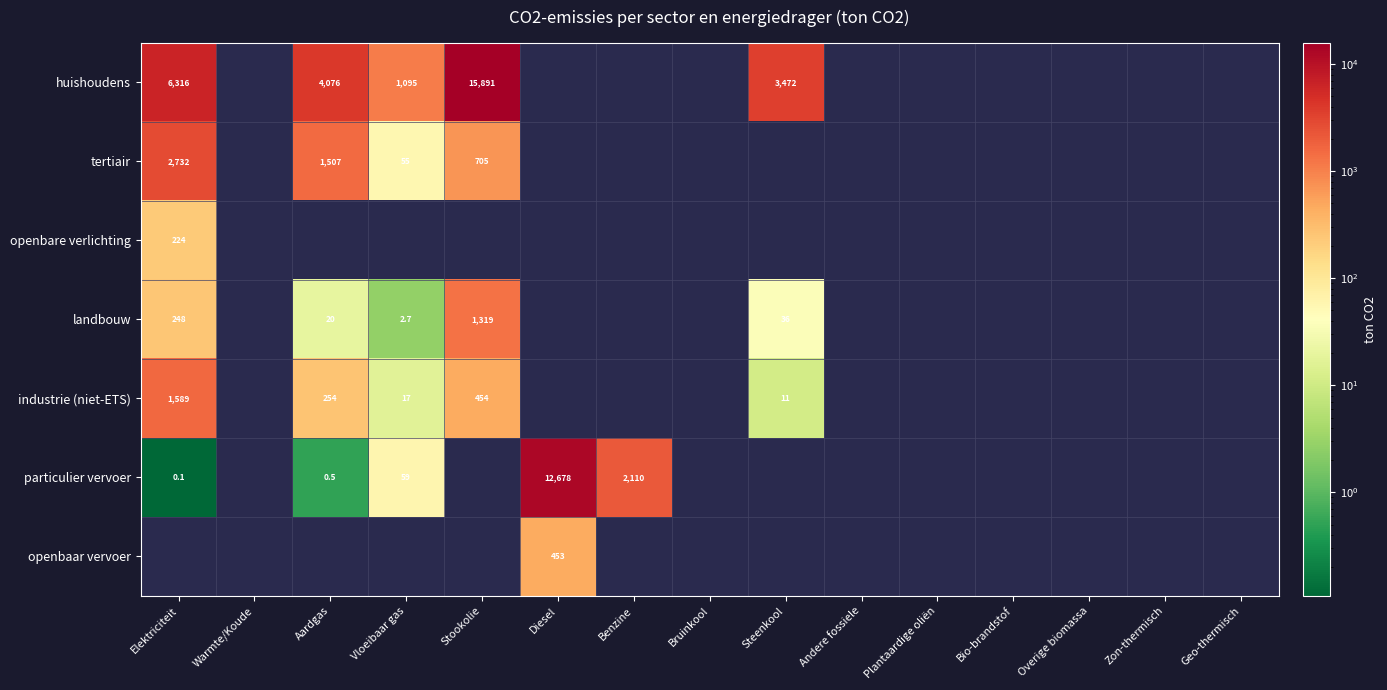

Is the value of tertiair at Vloeibaar gas greater than the value of huishoudens at Steenkool?

No